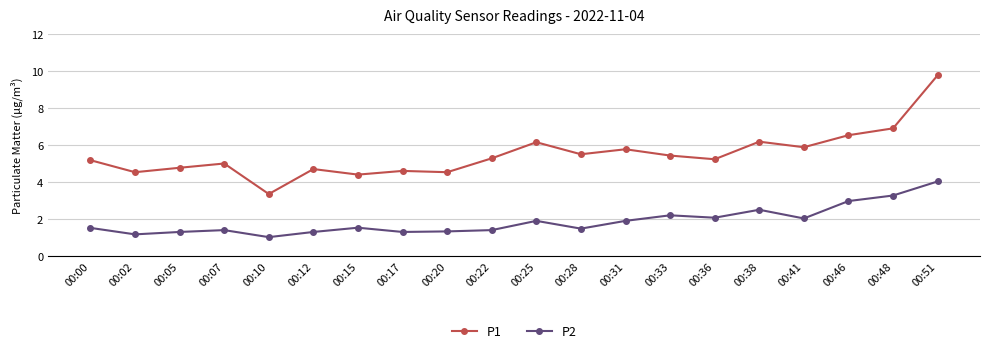

At which category does P2 reach its first local valley?

00:02